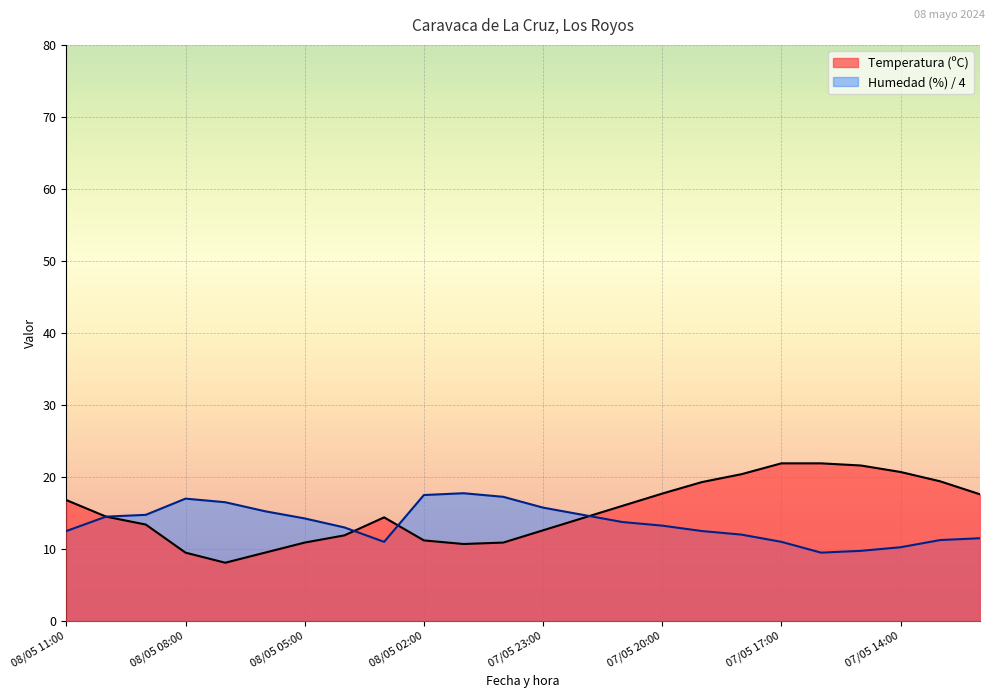

How many times do Humedad (%) and Temperatura (ºC) cross each other?

3